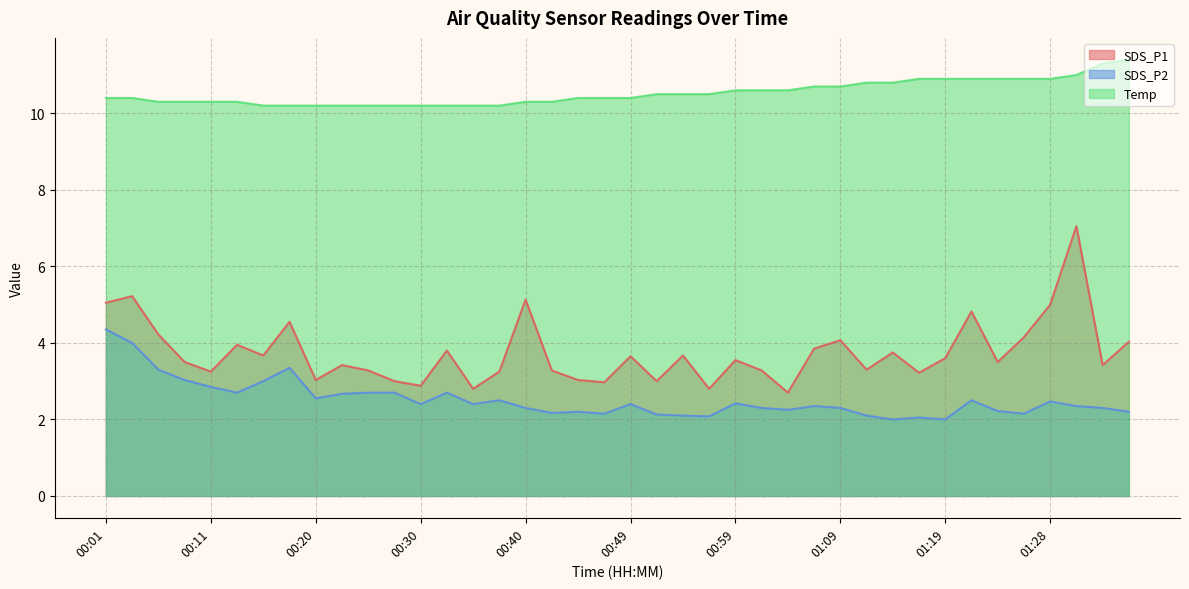

At which category does the chart reach its peak across all series?

01:36